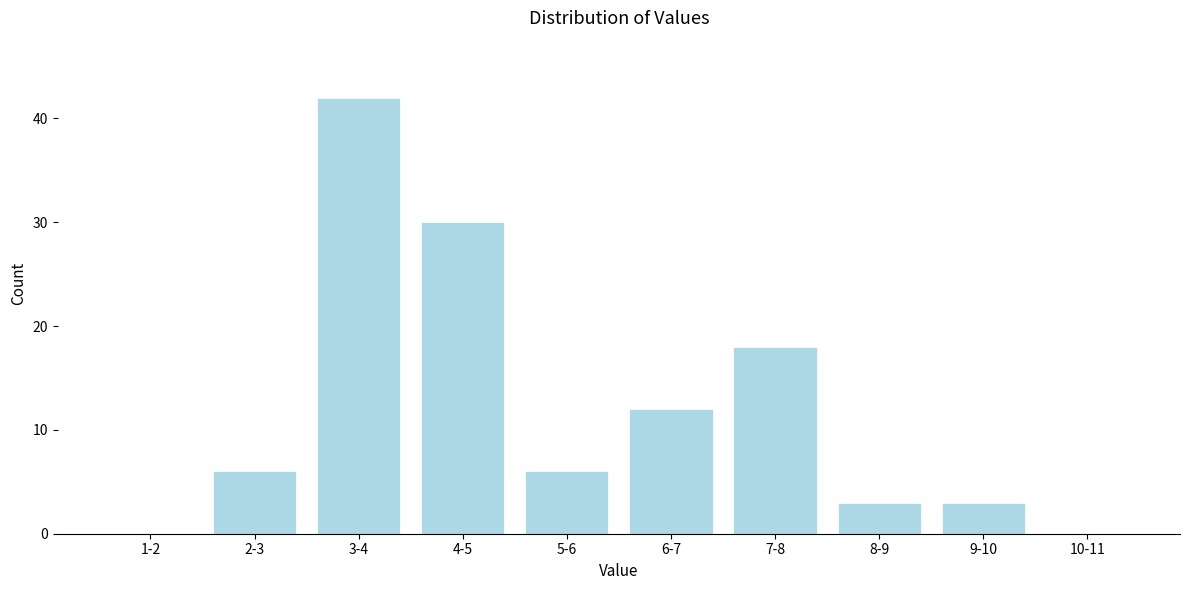

Reading left to right, what are all the values shown in this chart?

1-2=0	2-3=6	3-4=42	4-5=30	5-6=6	6-7=12	7-8=18	8-9=3	9-10=3	10-11=0